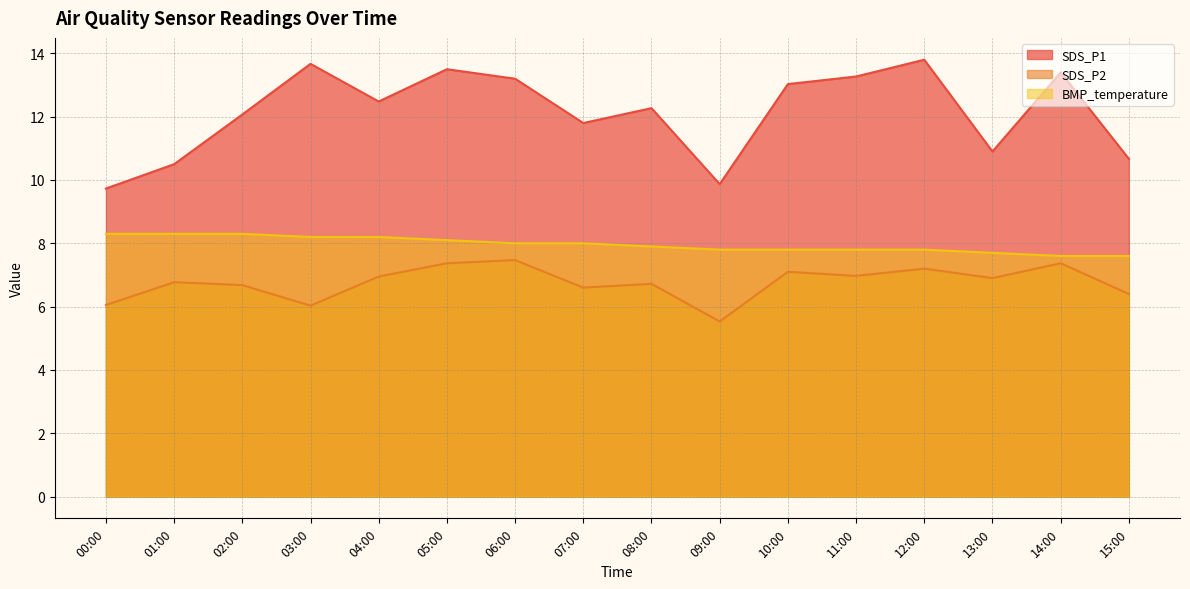

What is the sum of the BMP_temperature values at 01:00 and 06:00?

16.3